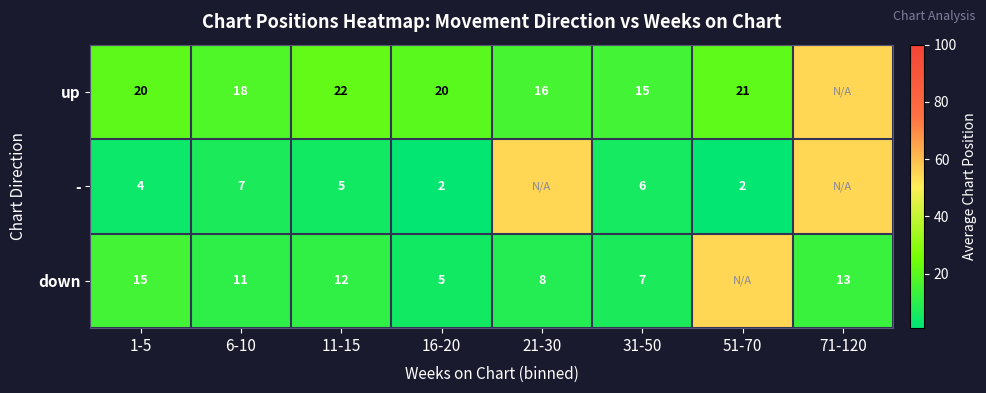

What is the difference between the highest and lowest values at 31-50?

9